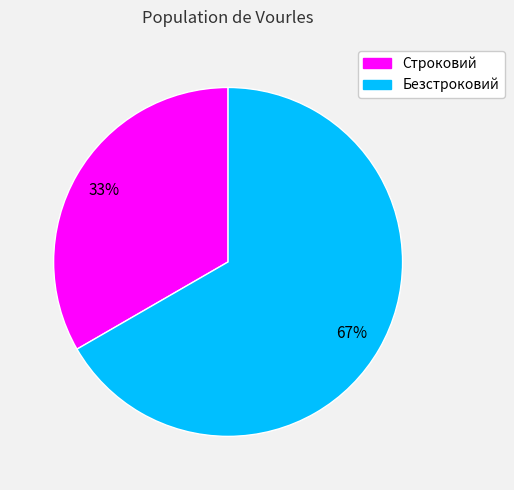

Is the sum of Безстроковий and Строковий greater than half?

Yes